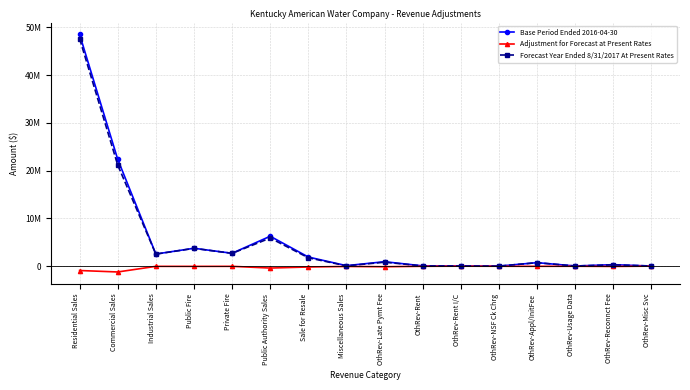

True or false: Adjustment for Forecast at Present Rates and Base Period Ended 2016-04-30 cross at least once.

False